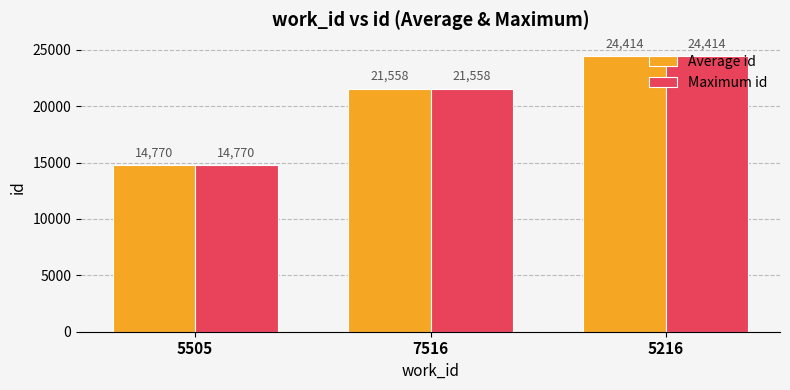

What is the label of the 1st bar from the left?

5505